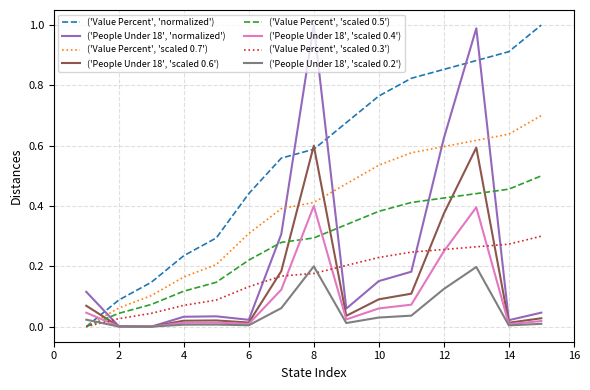

Which series has the largest total across all categories?

('Value Percent', 'normalized')